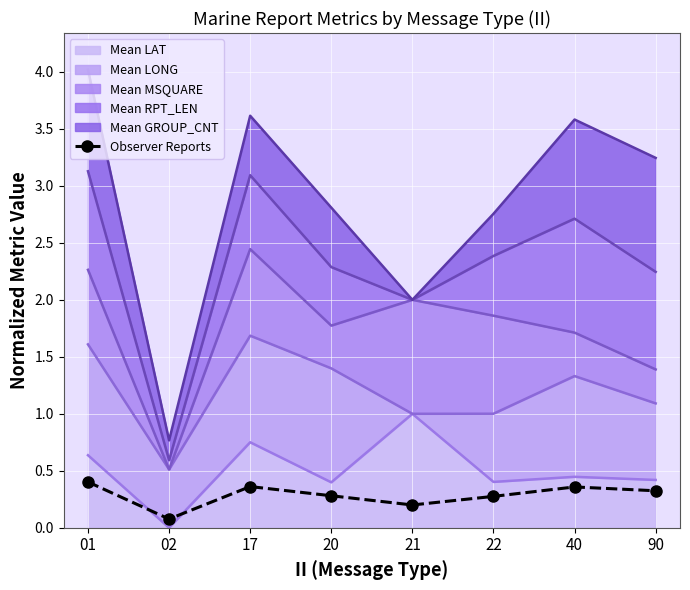

What is the difference between the maximum and minimum values?

0.3